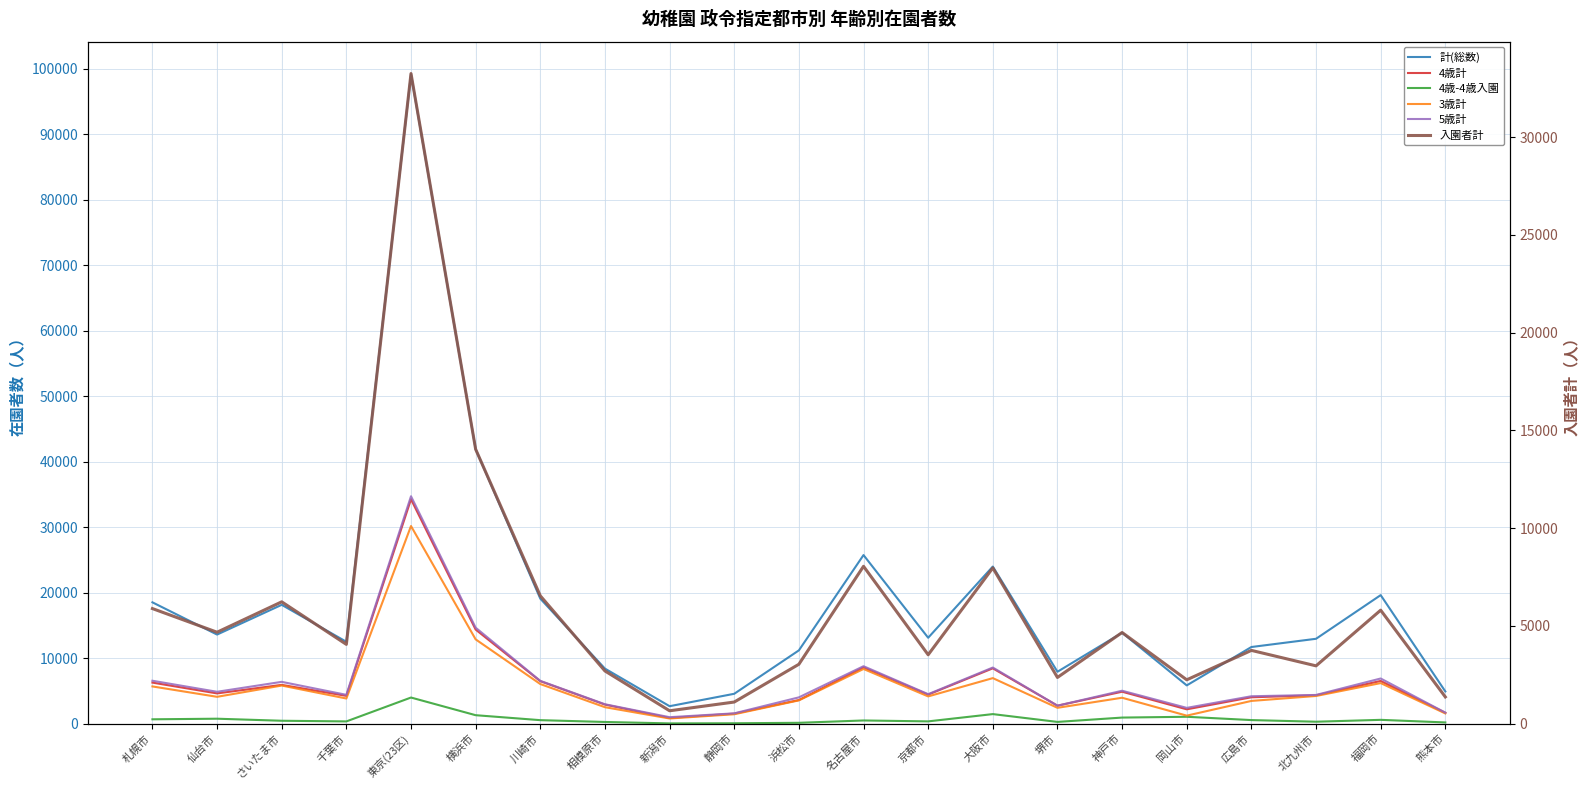

At which label is 4歳計 closest to 17571?

横浜市